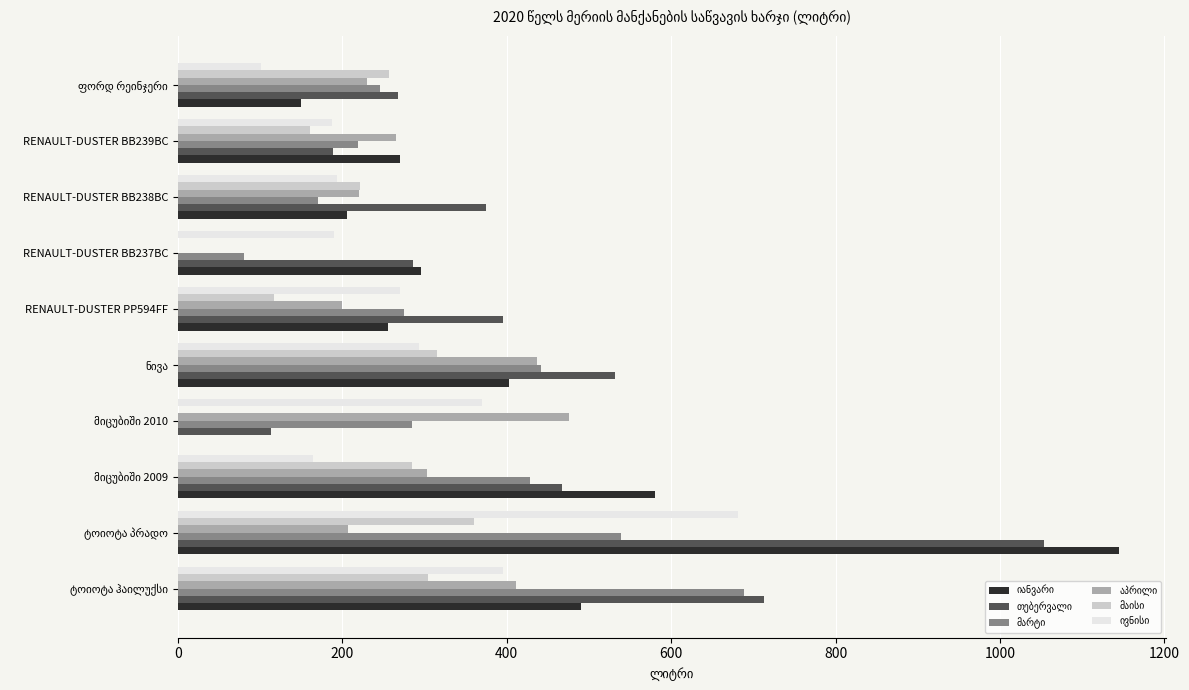

What is the greatest value displayed?

1144.6